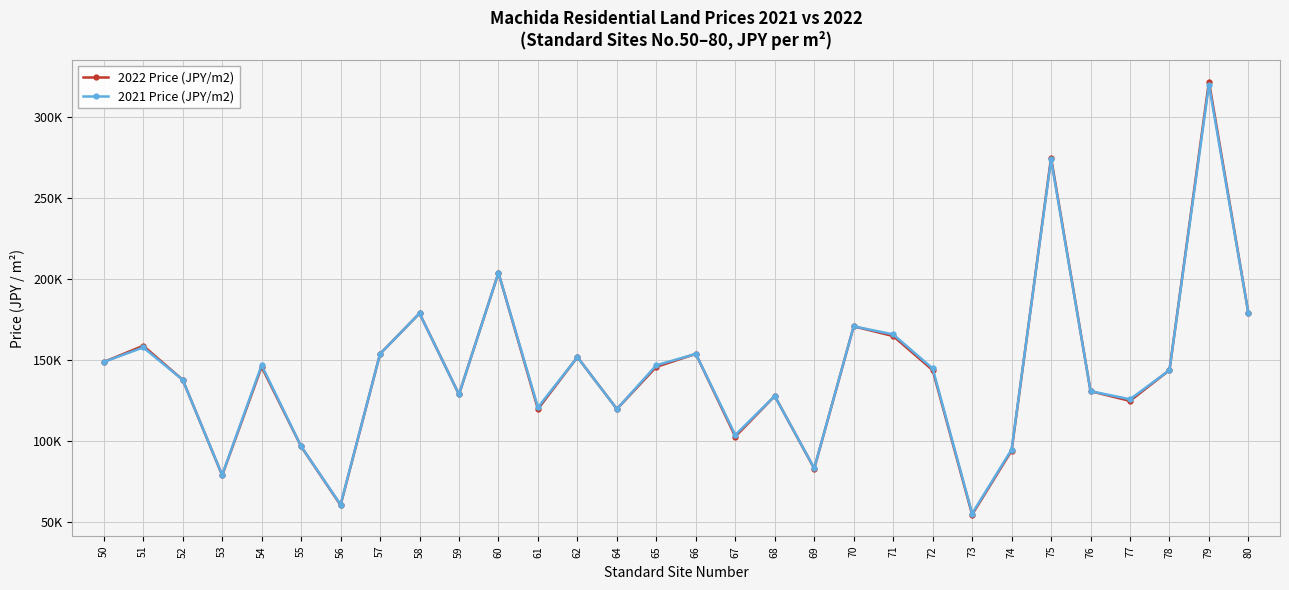

Does the chart have visible grid lines?

Yes